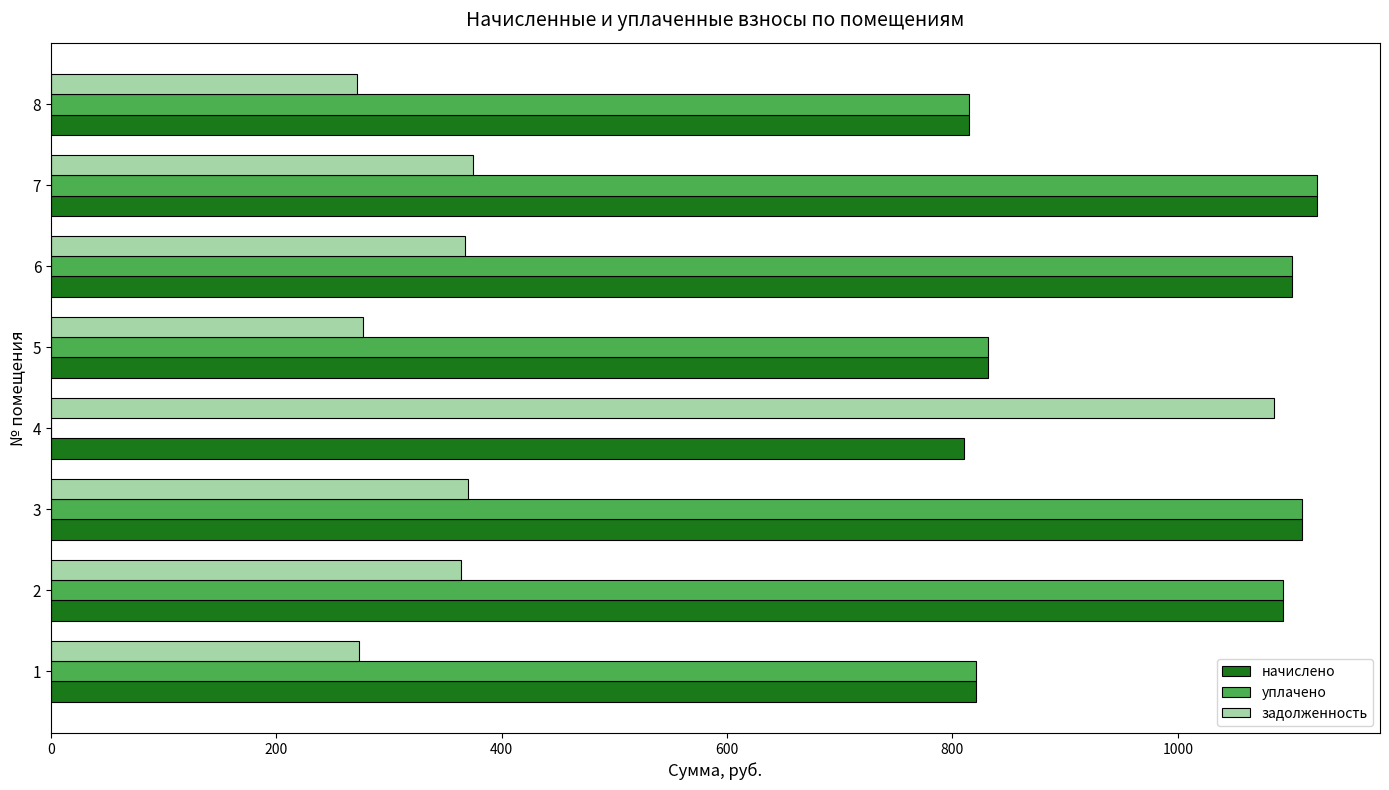

The value of начислено at 8 is 227.4. True or false?

False